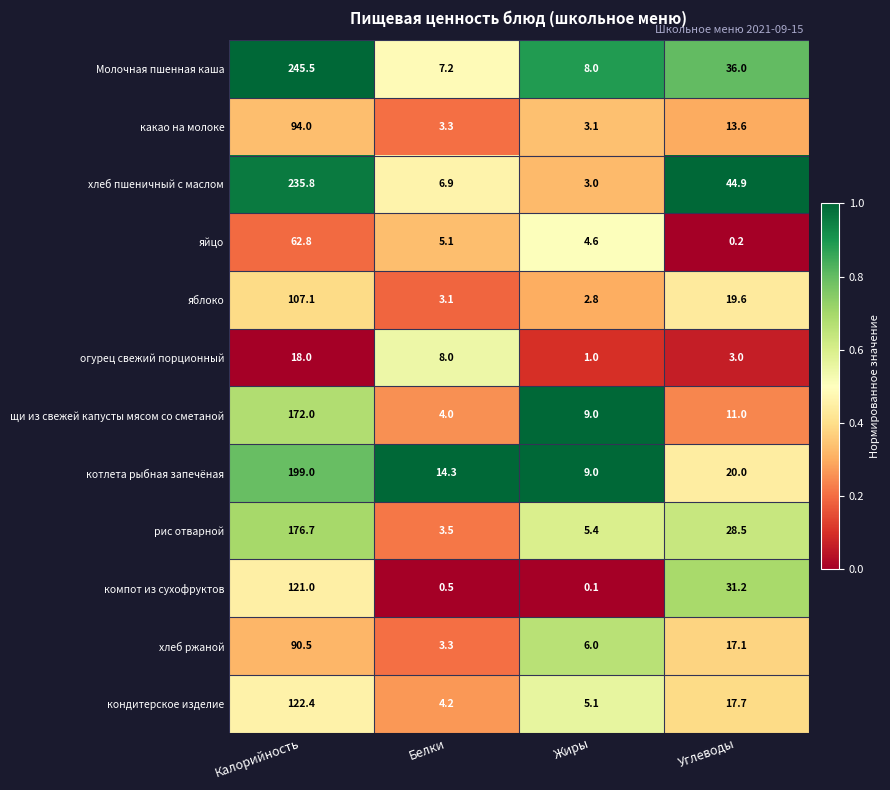

The яблоко series shows 107.1 at Калорийность. True or false?

True